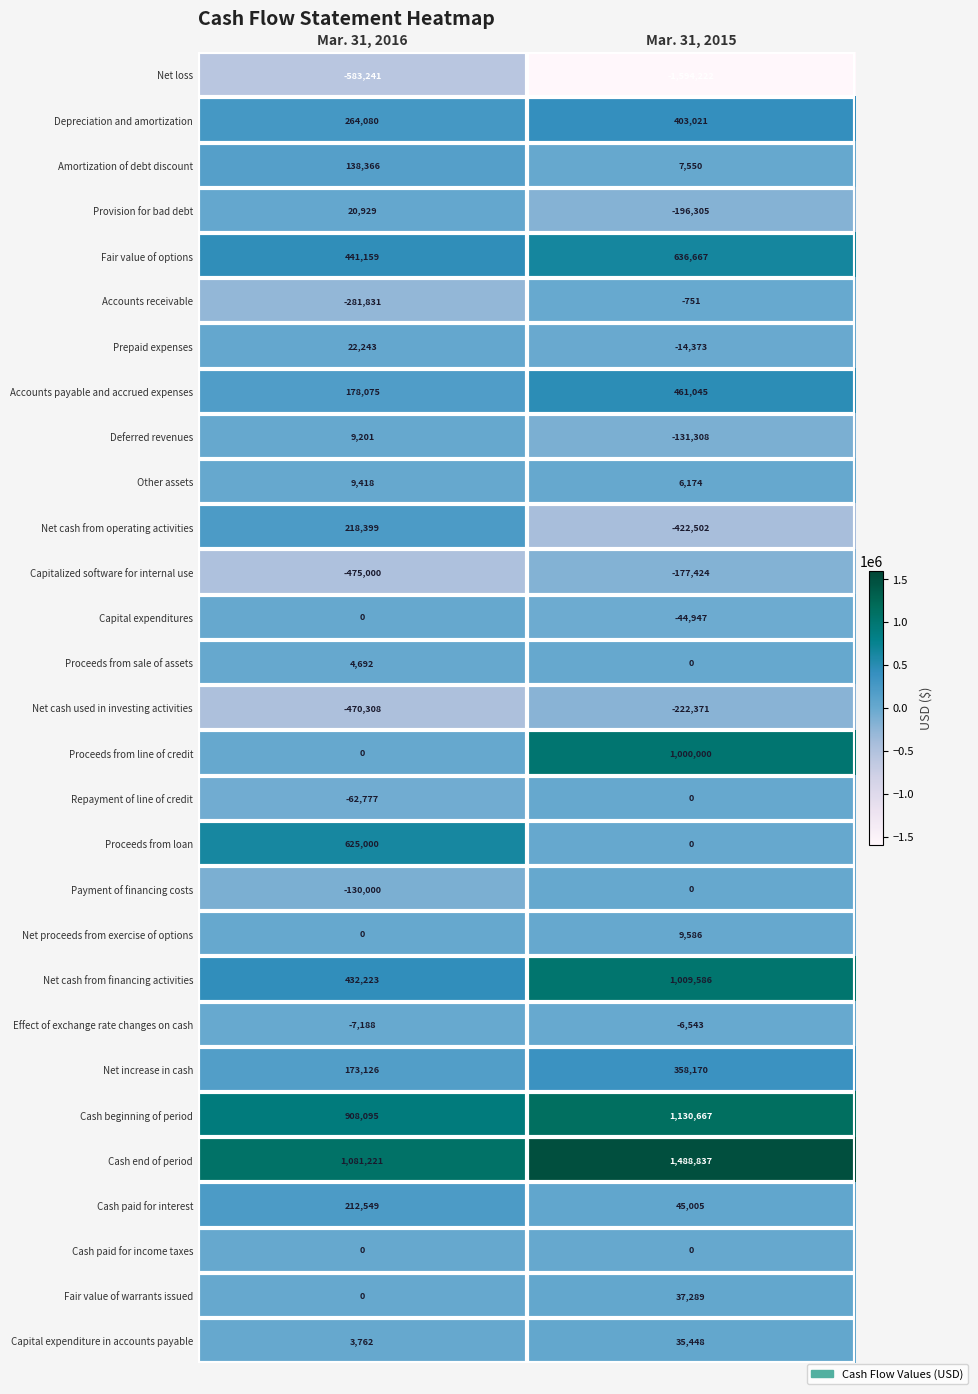

At which category is the sum across all series the highest?

Mar. 31, 2015